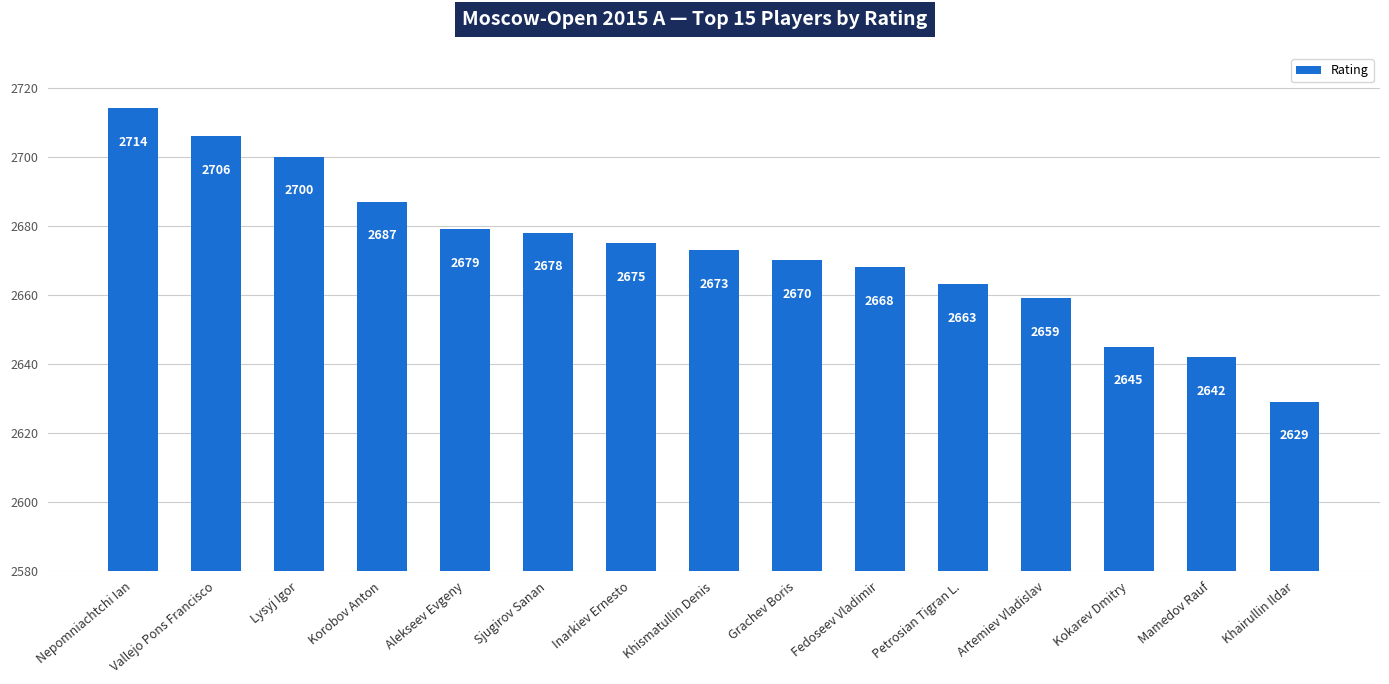

What is the label of the 3rd bar from the right?

Kokarev Dmitry